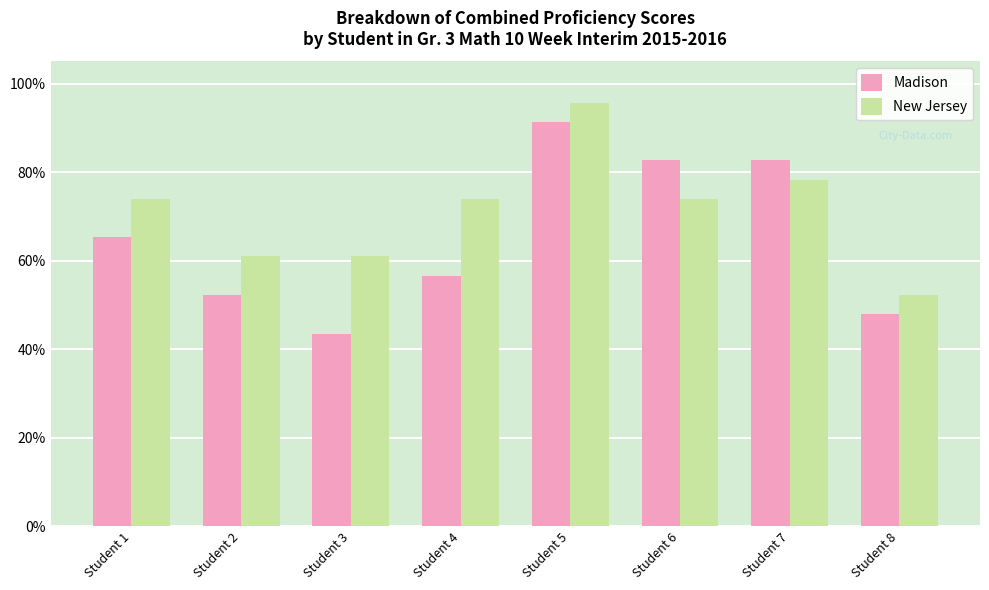

What is the value of the Madison bar at the 5th from the left?

91.3